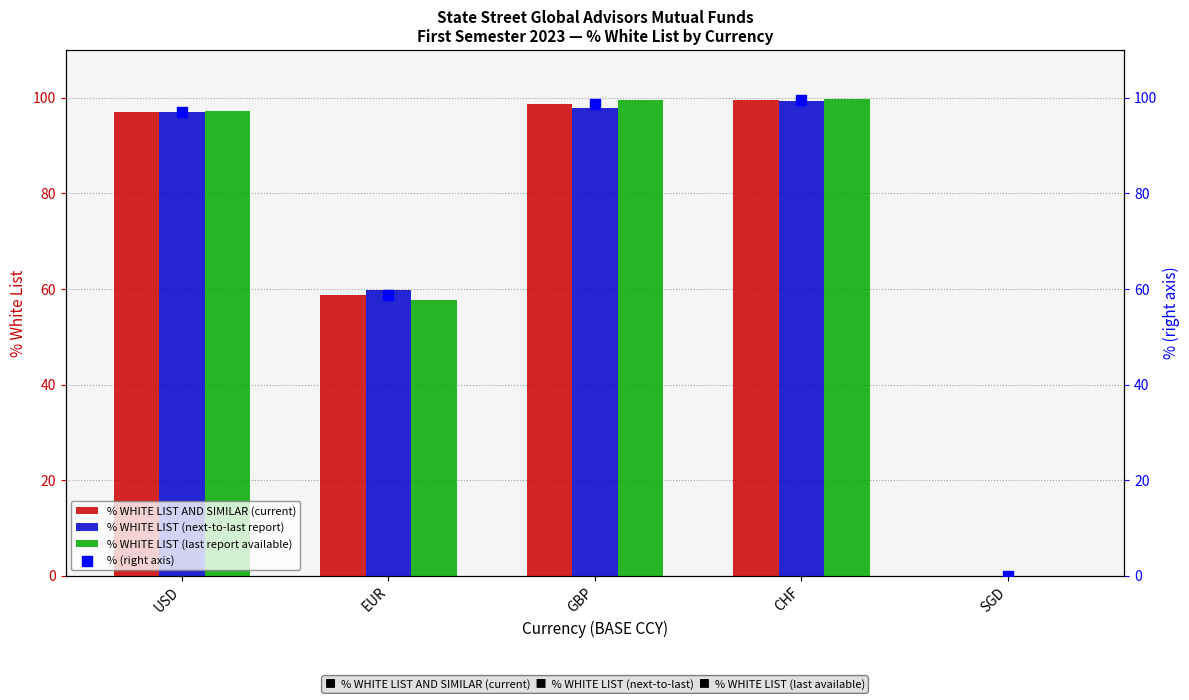

What are all the series names shown in the legend?

% WHITE LIST AND SIMILAR (current), % WHITE LIST (next-to-last report), % WHITE LIST (last report available), % (right axis)